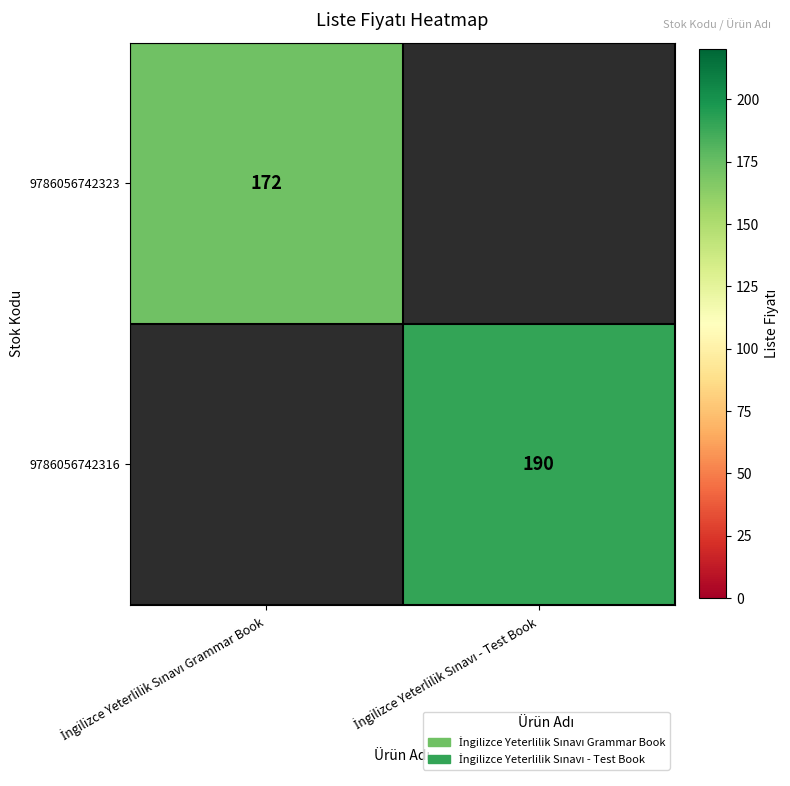

The value of 9786056742316 at İngilizce Yeterlilik Sınavı - Test Book is 190.0. True or false?

True